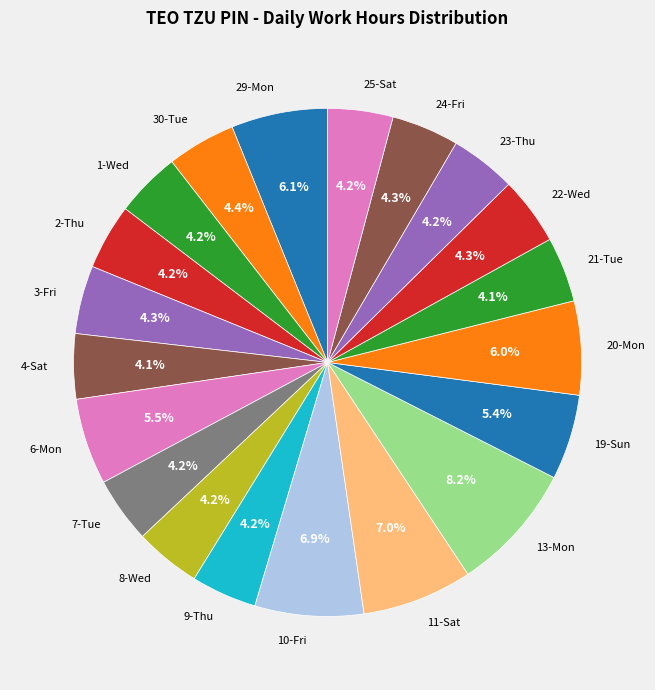

Count the number of slices in the pie.

20